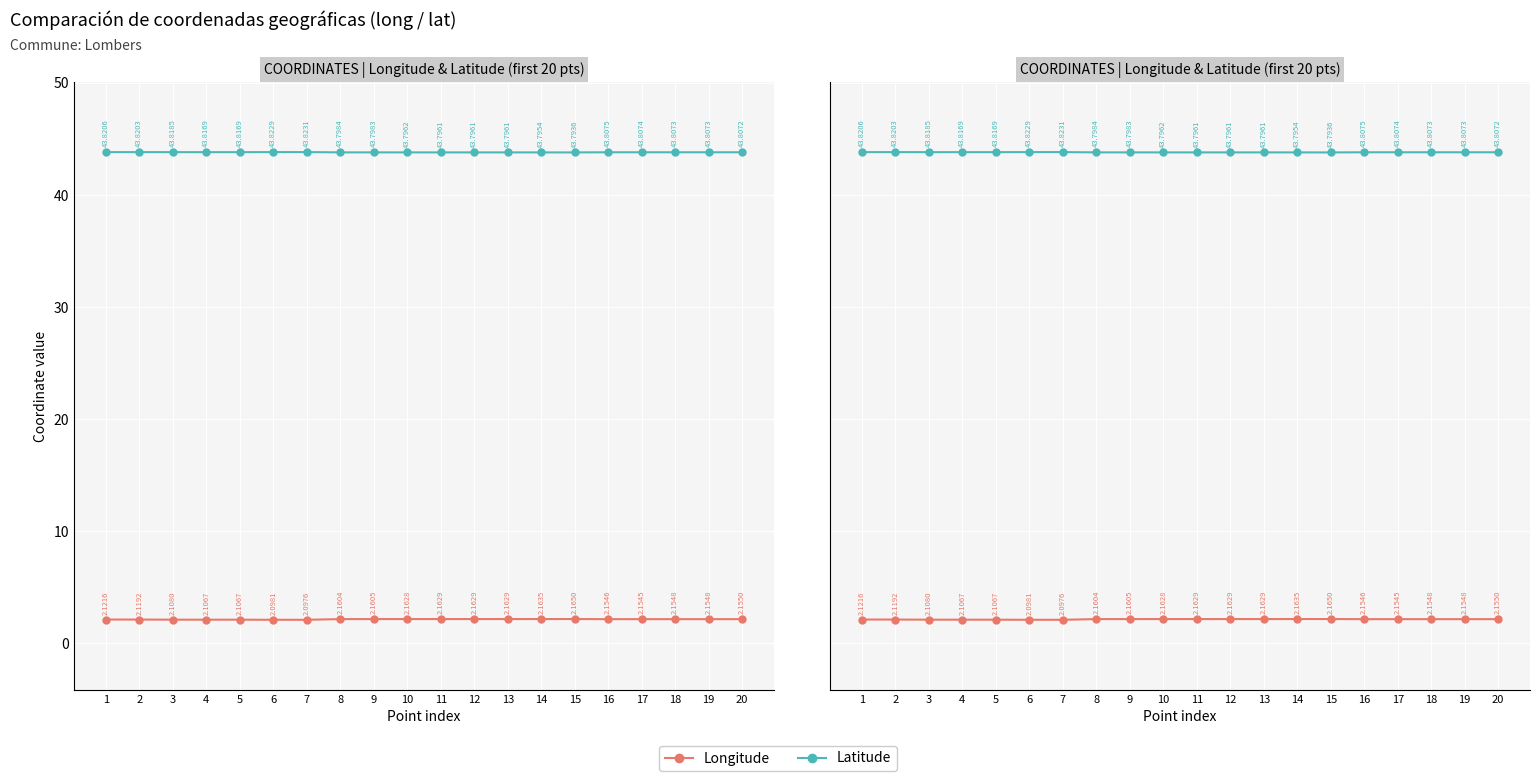

Is it true that Latitude equals 20.5 at 3?

False